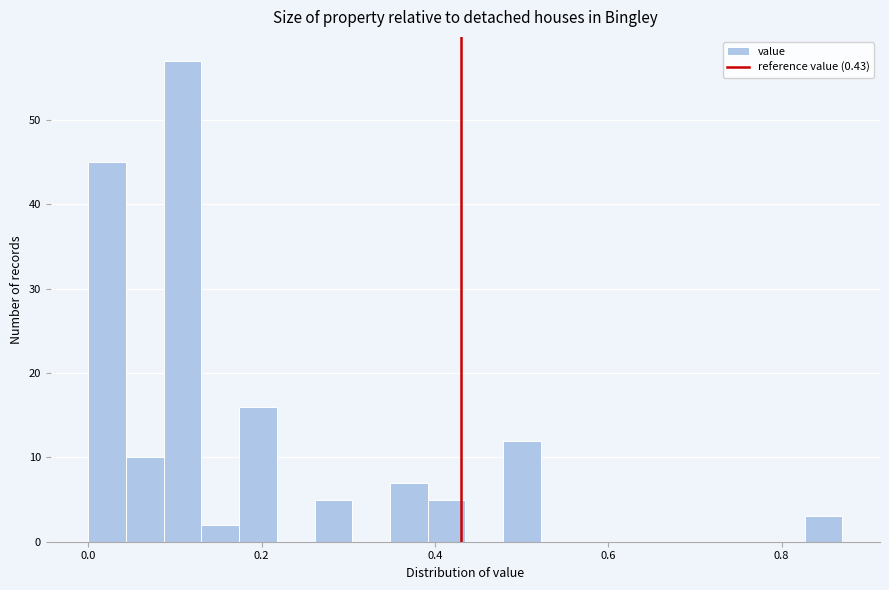

Around what value on the x-axis is the tallest bar? Give the approximate position of its centre, as read against the axis.

0.10